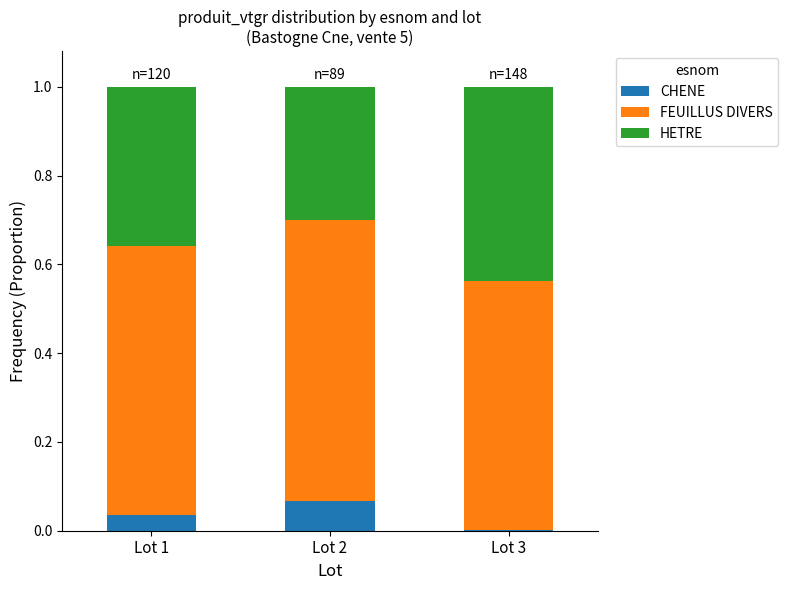

The CHENE series shows 0.0 at Lot 2. True or false?

False